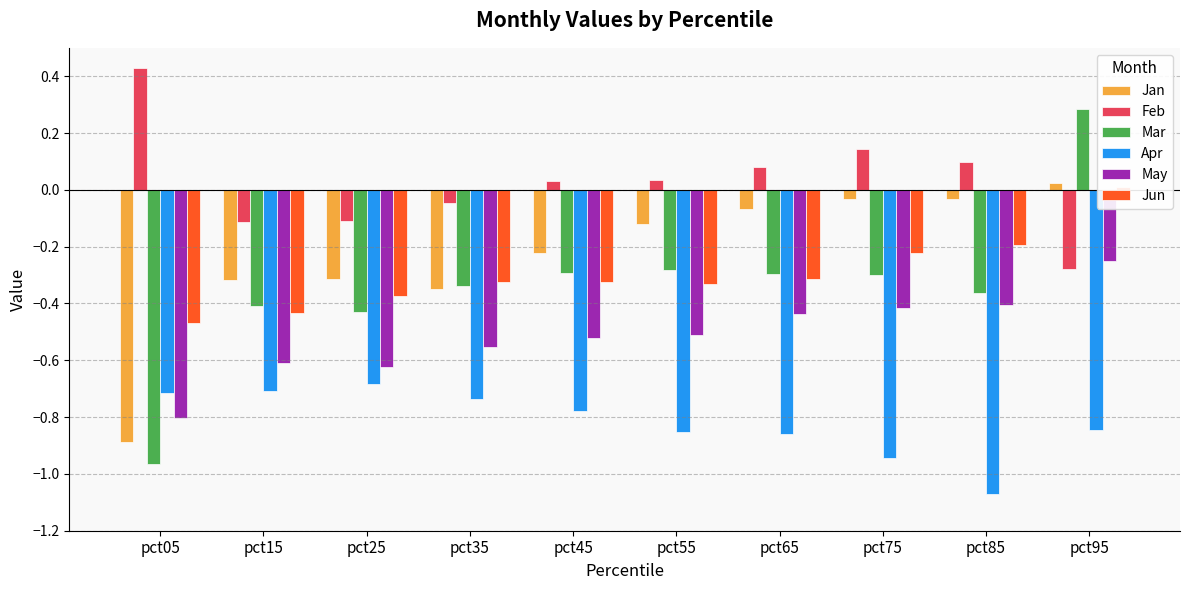

The value of Mar at pct15 is -0.7. True or false?

False